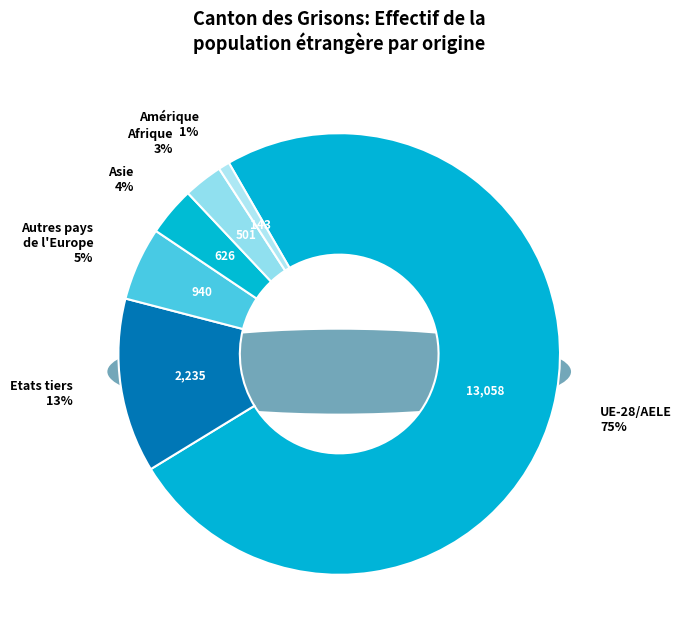

Which category accounts for the majority?

Europe (UE-28/AELE)